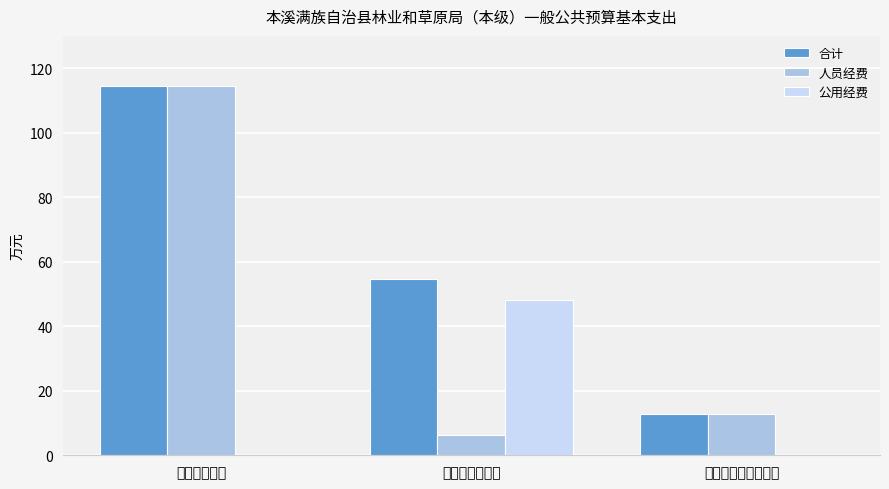

Count the number of categories in the chart.

3